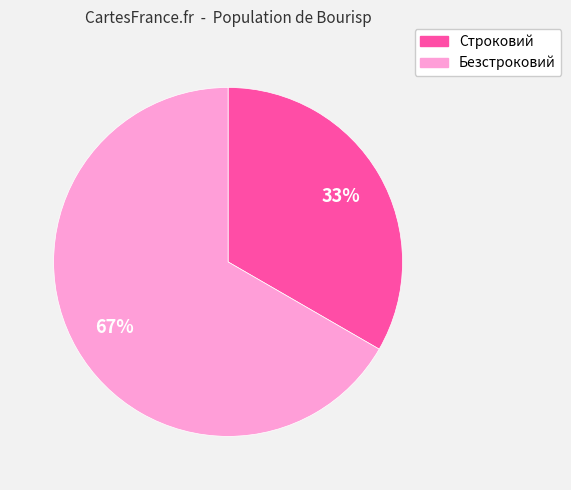

What is the ratio of the value at Безстроковий to the value at Строковий?

2.0